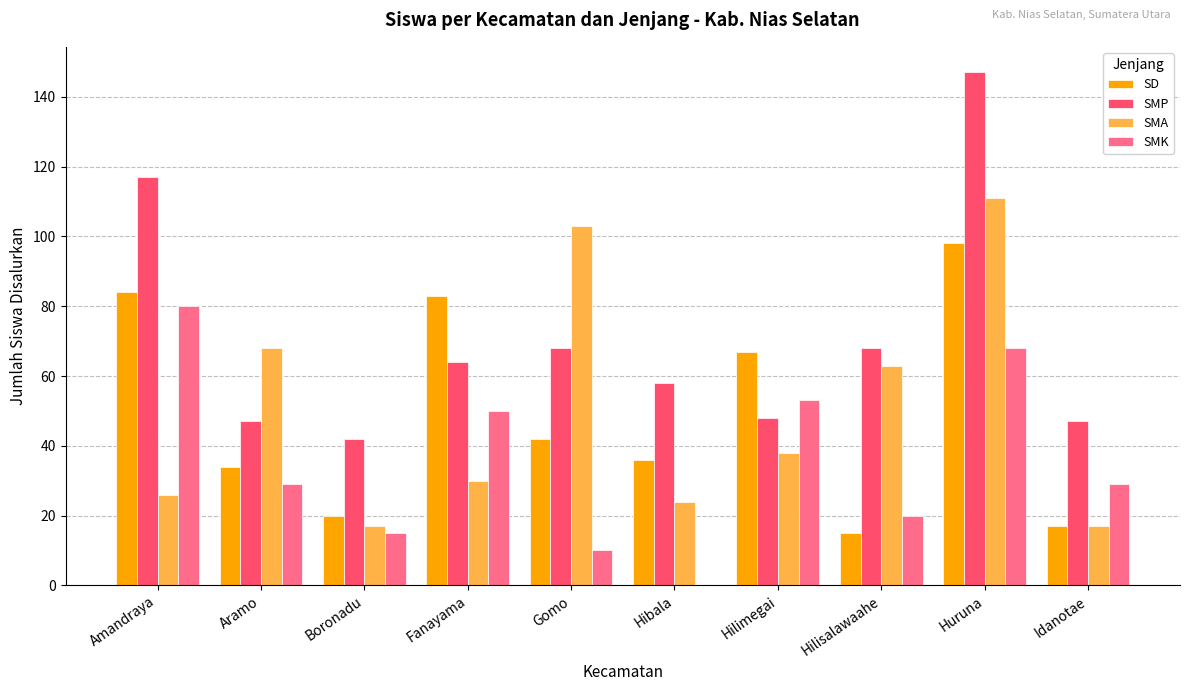

Which series has the largest total across all categories?

SMP